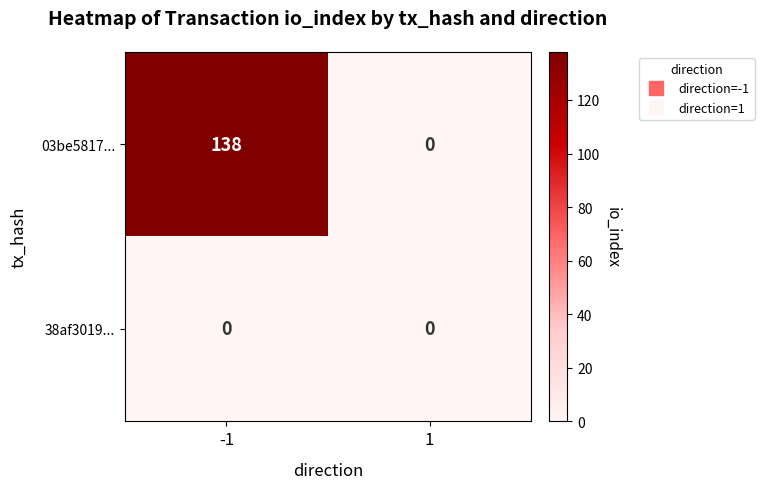

How many positive values does the 03be5817... series have?

1